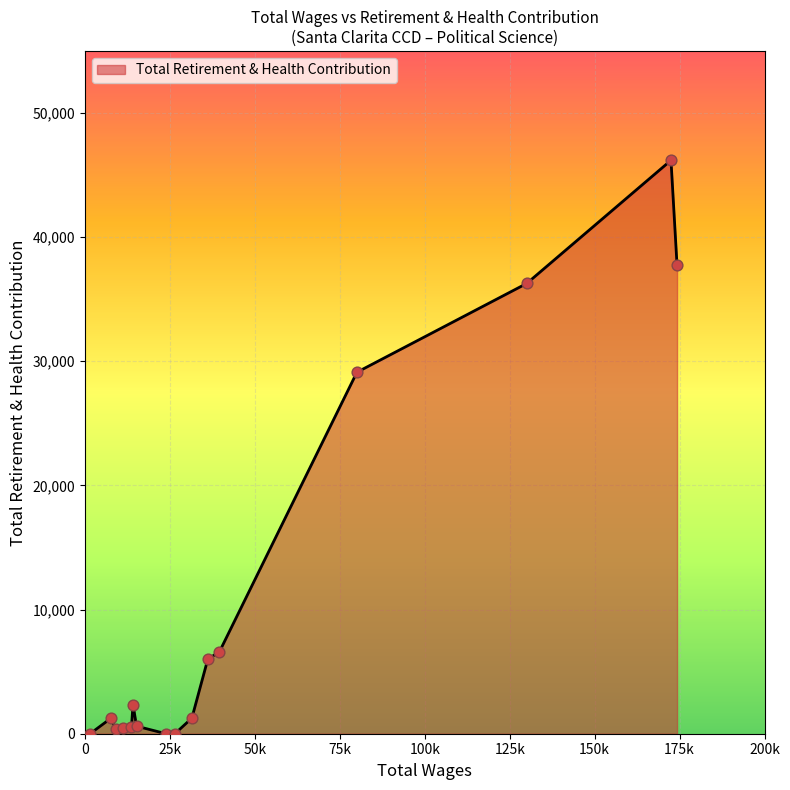

What is the greatest value displayed?

46191